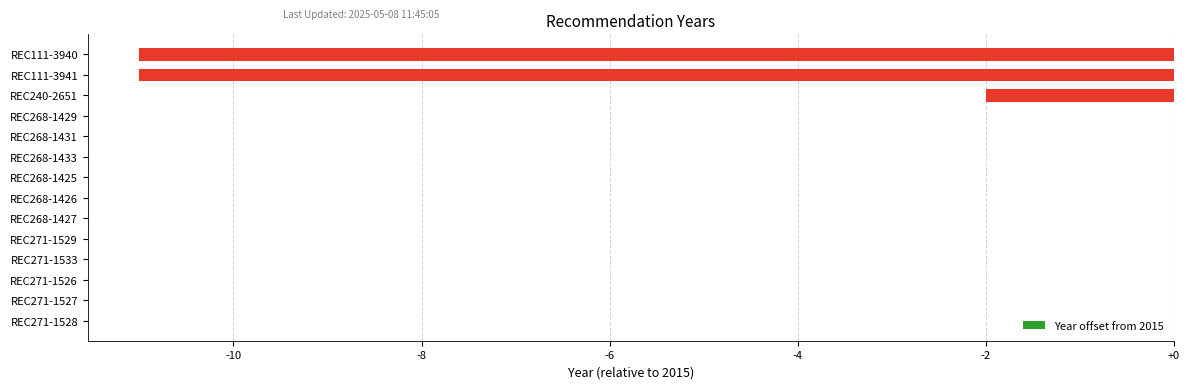

Count the number of categories in the chart.

14